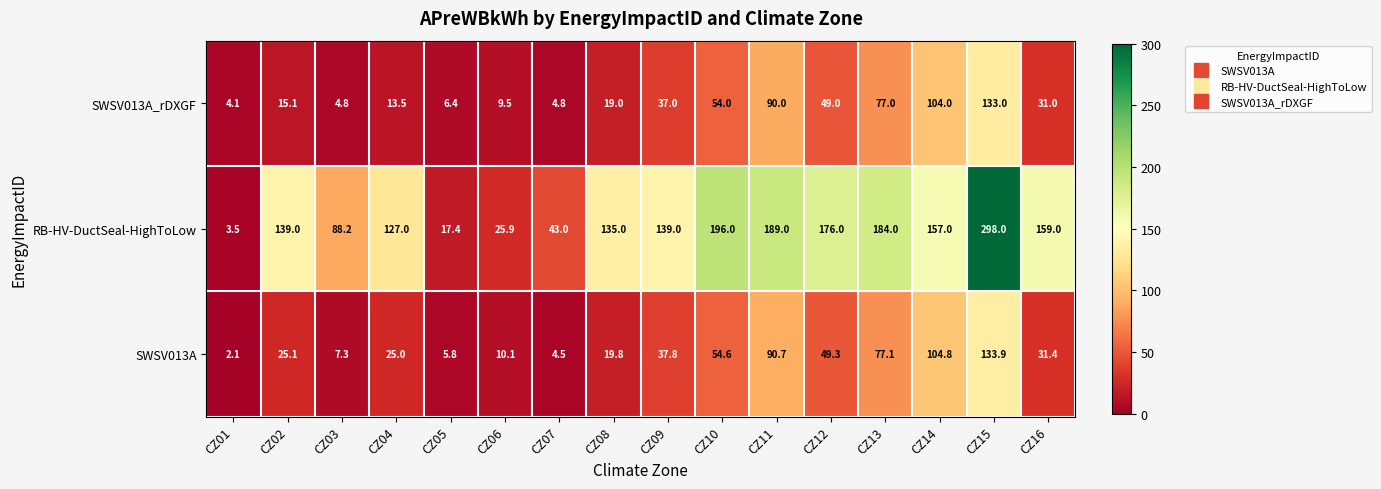

What is the smallest value displayed?

2.1